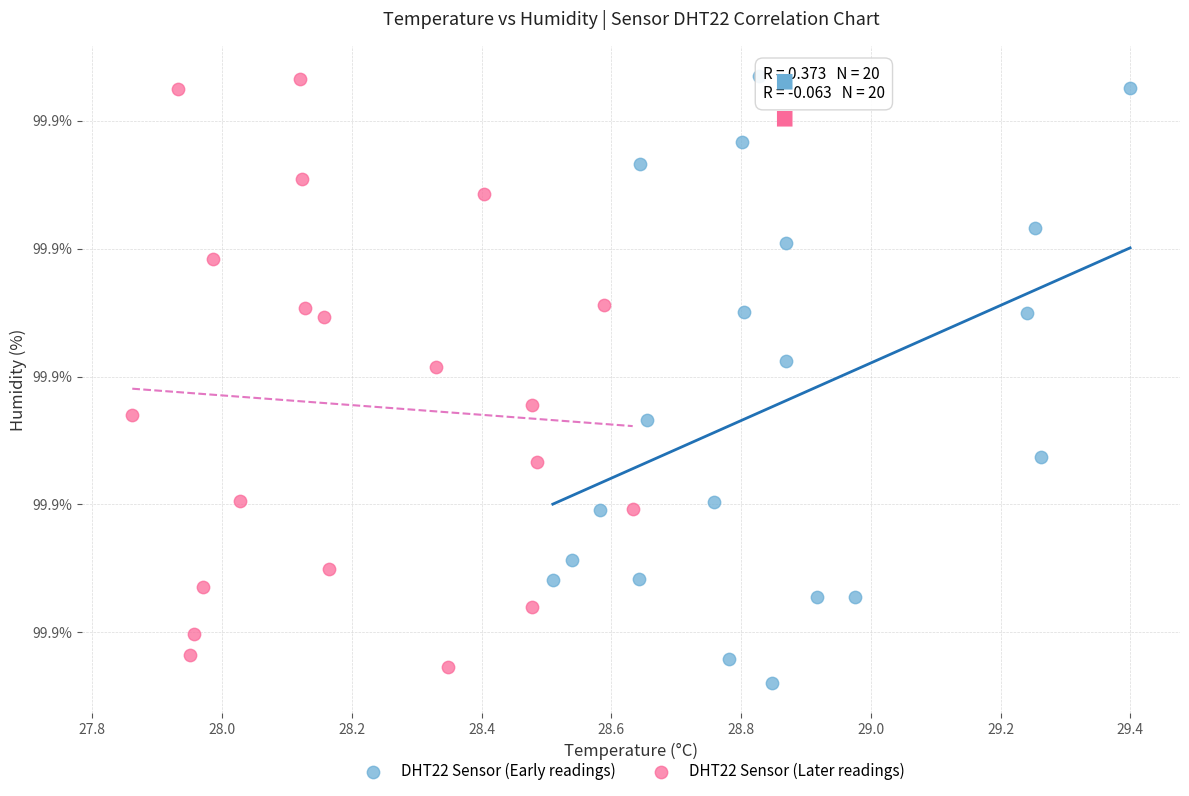

Which series contains the lowest Y value?

DHT22 Sensor (Early readings)